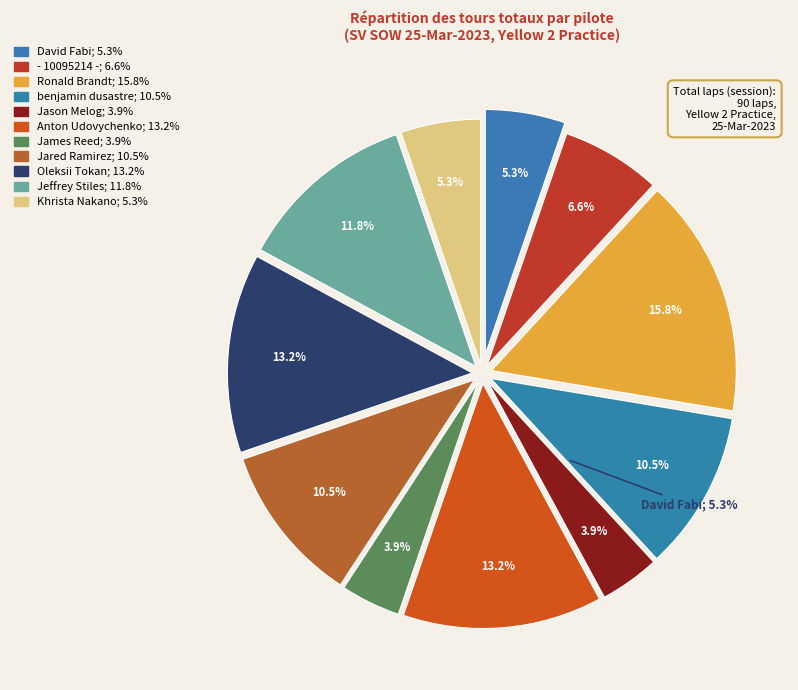

To the nearest percent, what is the difference between the David Fabi and benjamin dusastre slice percentages?

5%